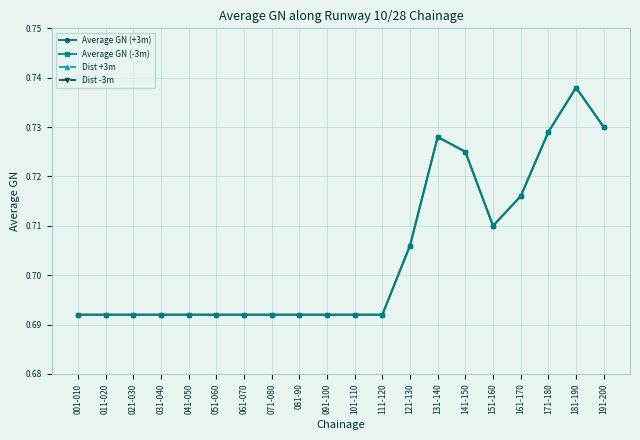

Where is Dist +3m nearest to the value 3?

001-010